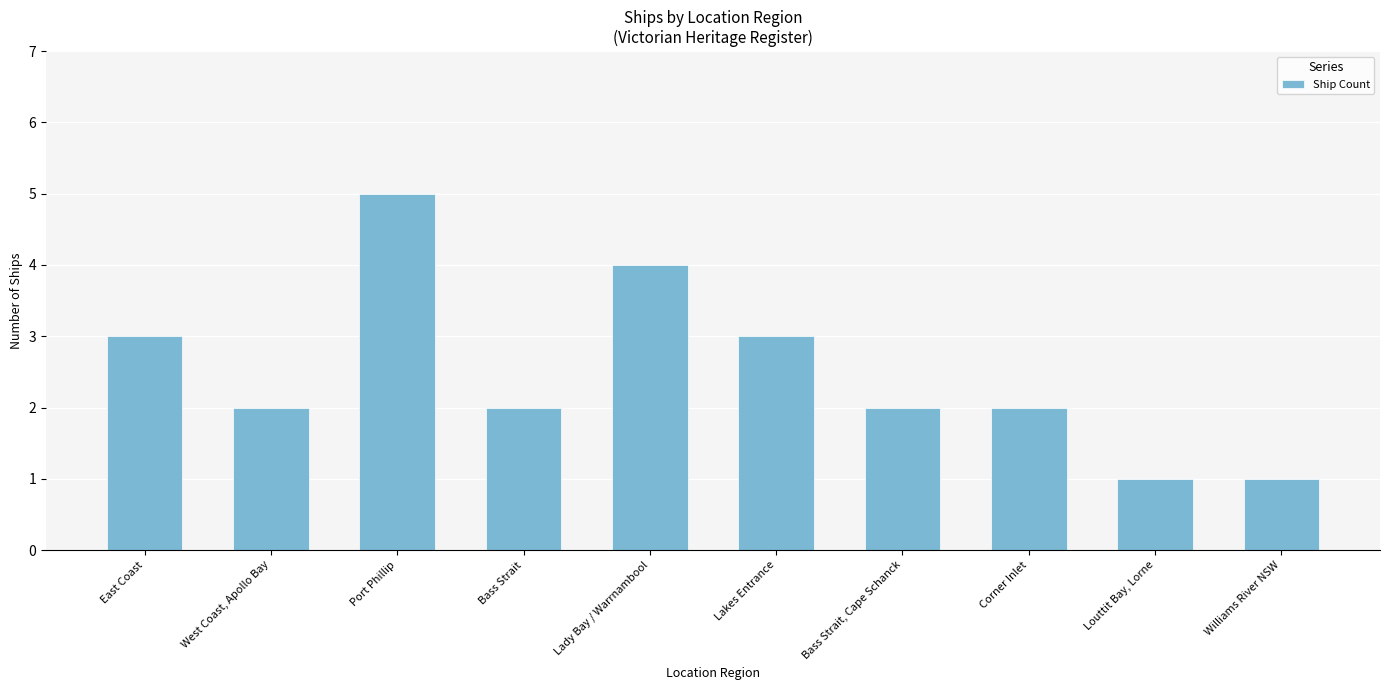

What is the maximum value shown in the chart?

5